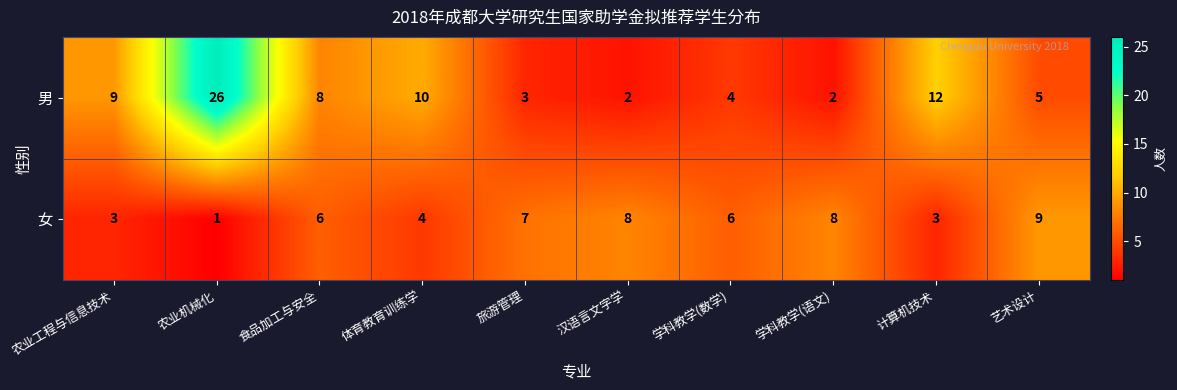

The 男 series shows 26 at 农业机械化. True or false?

True